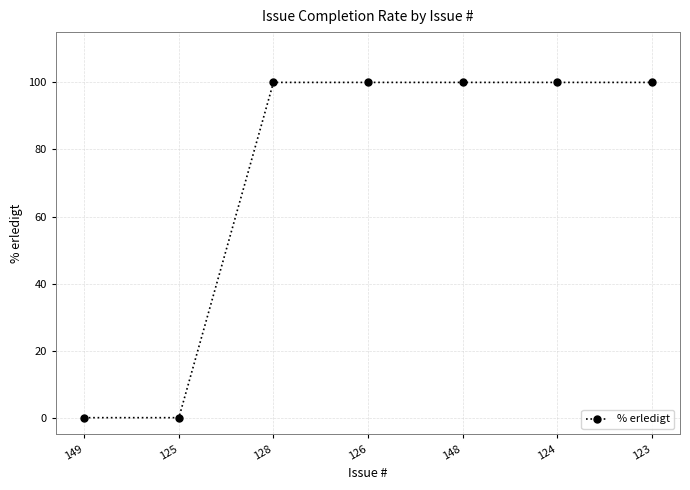

What is the average value?

71